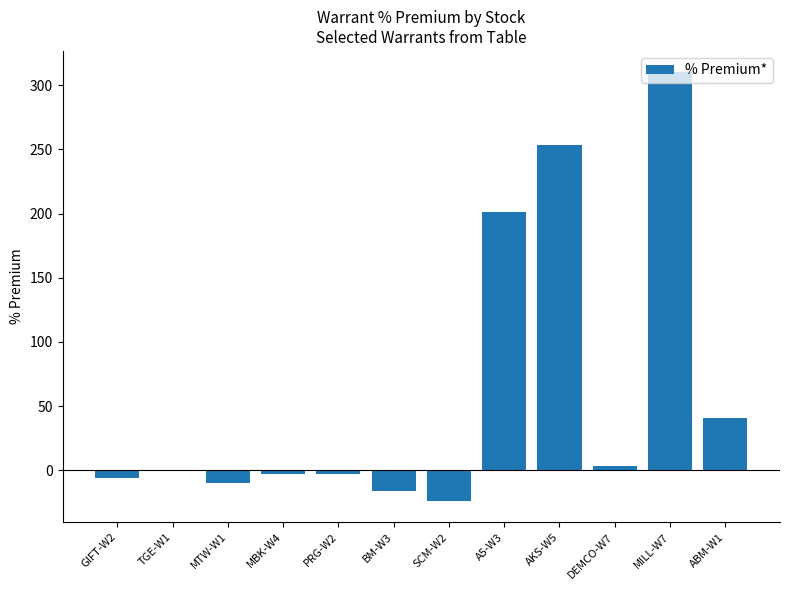

Is it true that the value at AKS-W5 is 253.5?

True